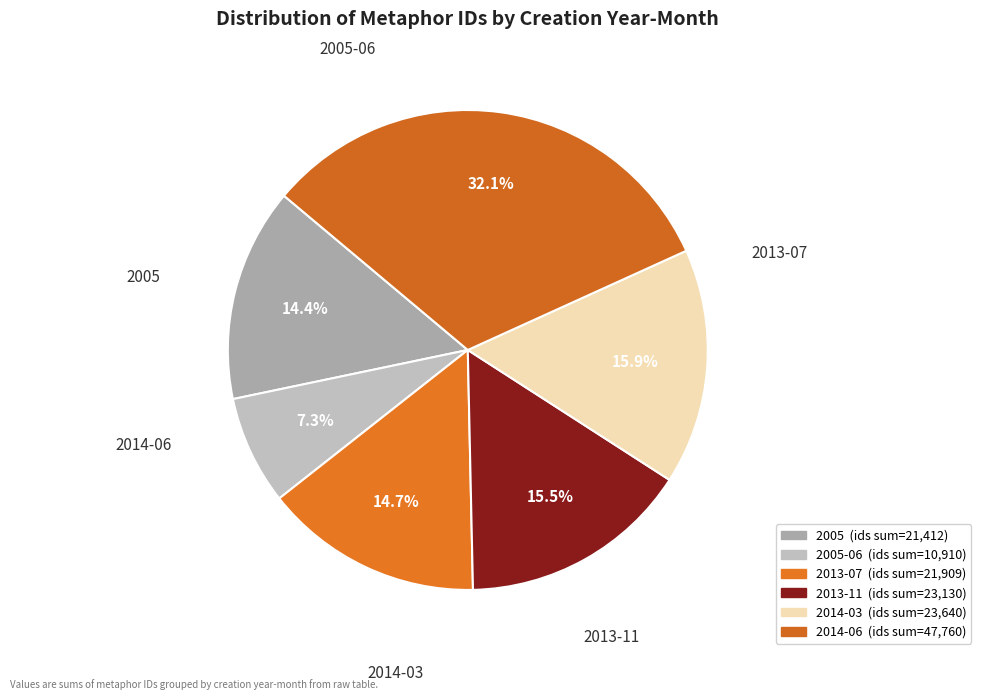

How many segments does this pie chart have?

6